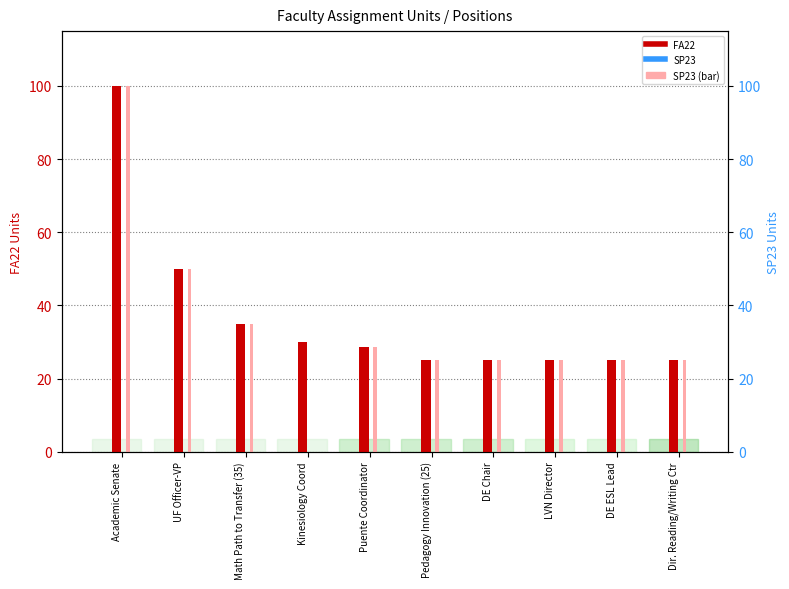

How many values in the FA22 series exceed 28?

5